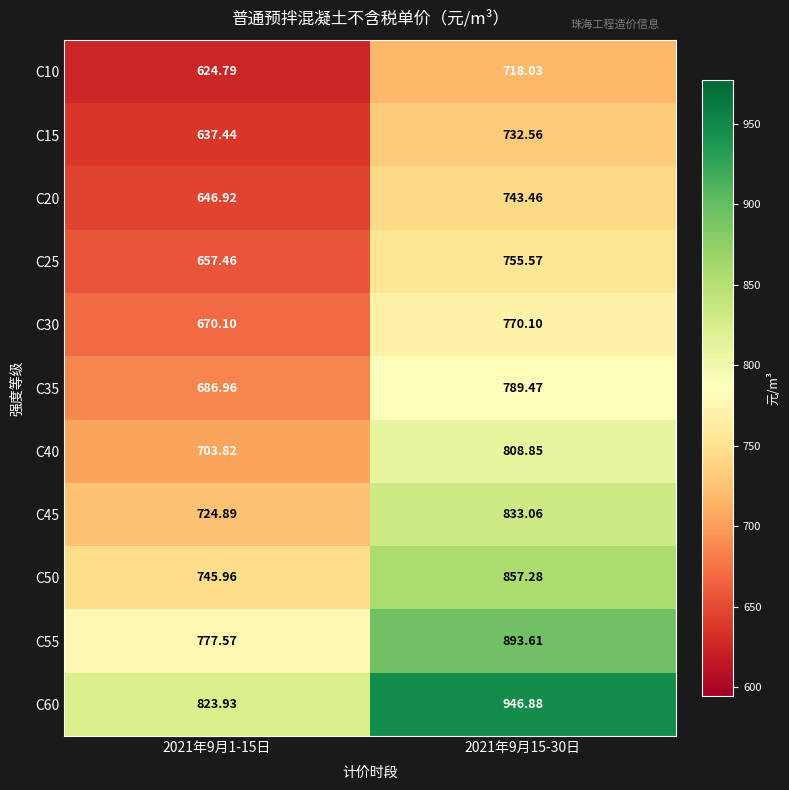

At how many categories does at least one series exceed 832?

1